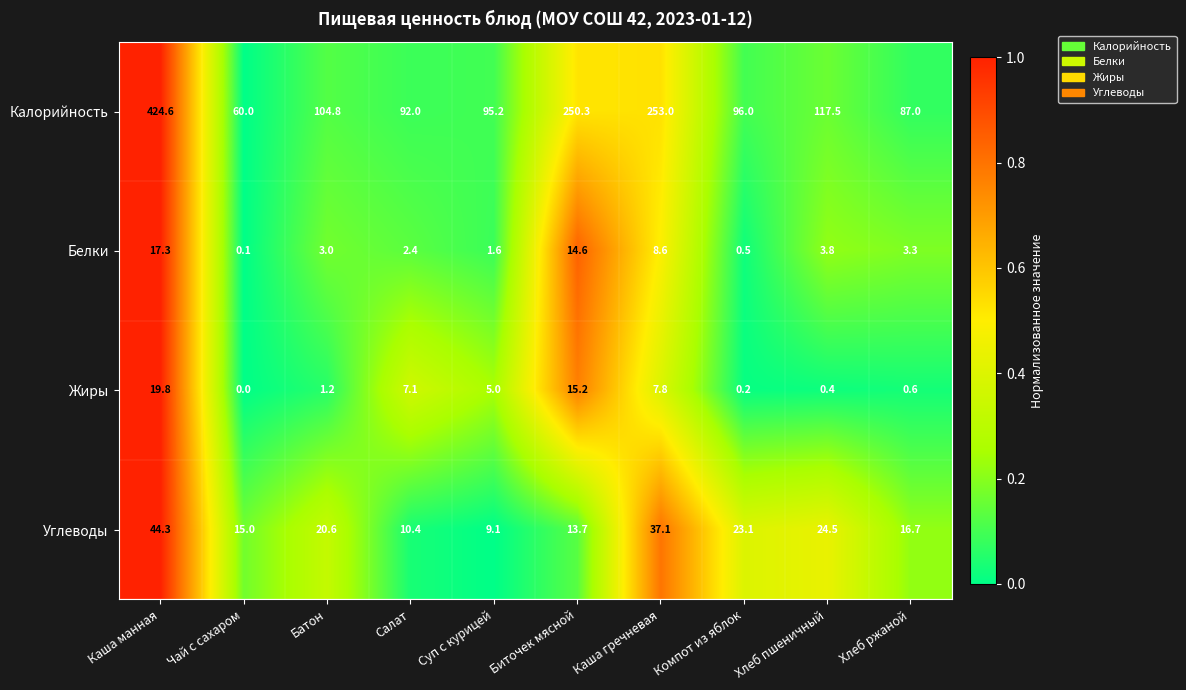

True or false: Белки has a value of 5.0 at Хлеб ржаной.

False